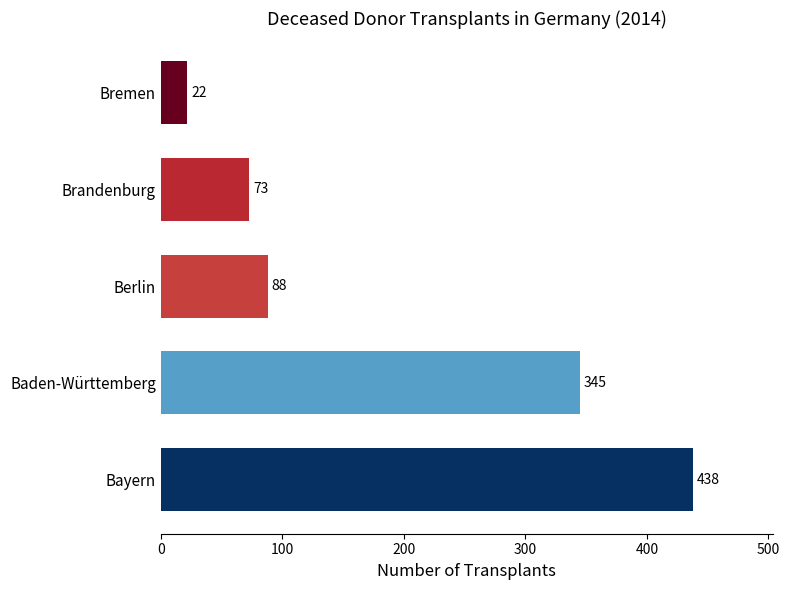

True or false: the data shows 73 at Brandenburg.

True